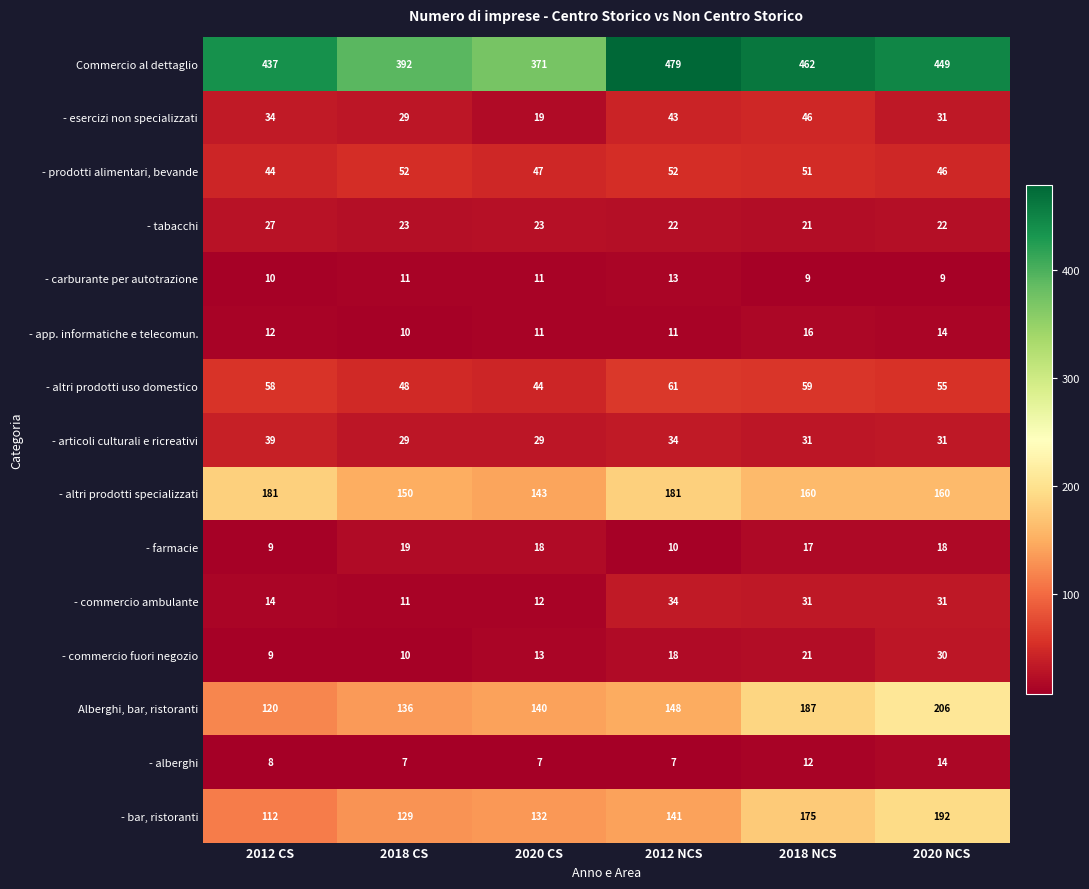

What is the sum of the - articoli culturali e ricreativi values at 2020 NCS and 2020 CS?

60